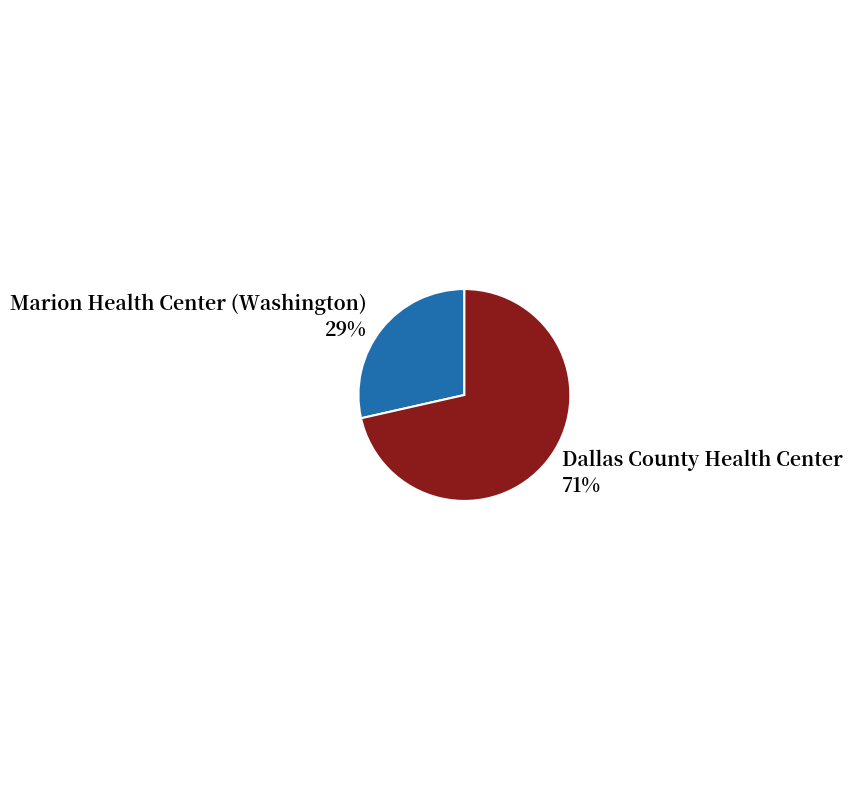

What is the largest slice in the pie chart?

Dallas County Health Center